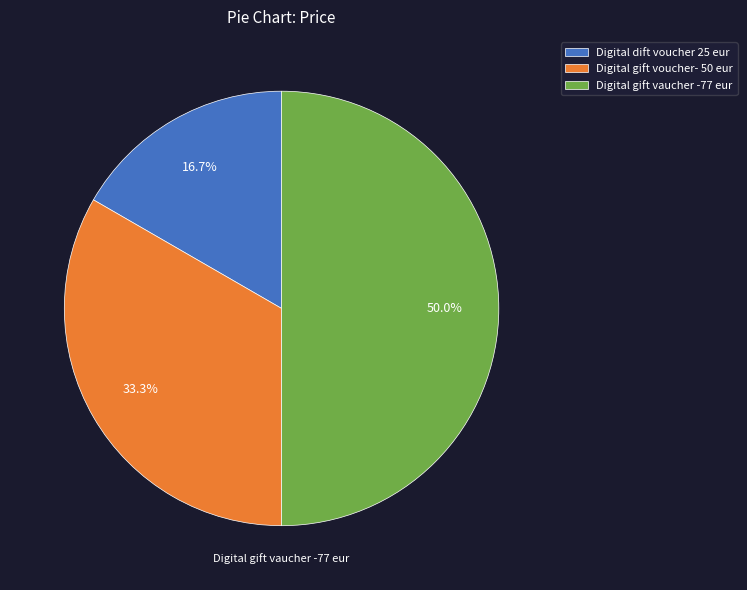

Between Digital gift voucher- 50 eur and Digital gift vaucher -77 eur, which is larger?

Digital gift vaucher -77 eur